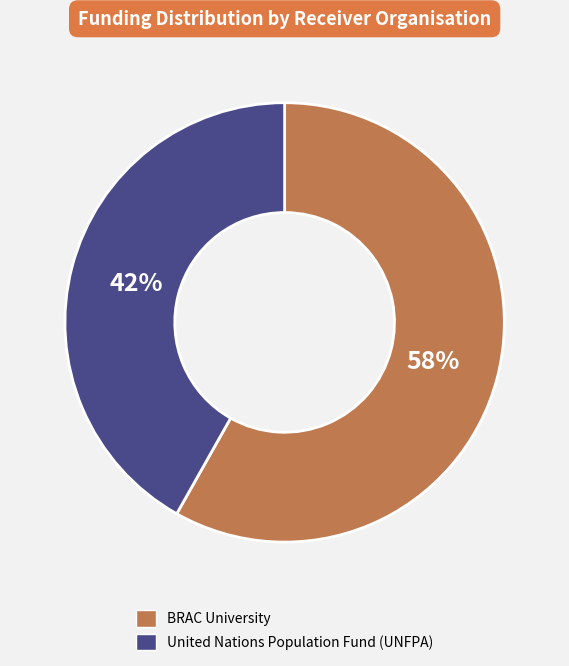

Combined, do United Nations Population Fund (UNFPA) and BRAC University account for over 50%?

Yes